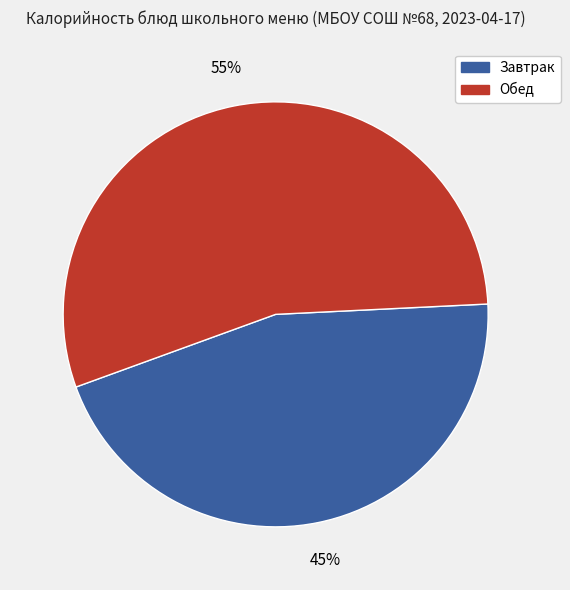

Is there any slice that represents more than half of the pie?

Yes